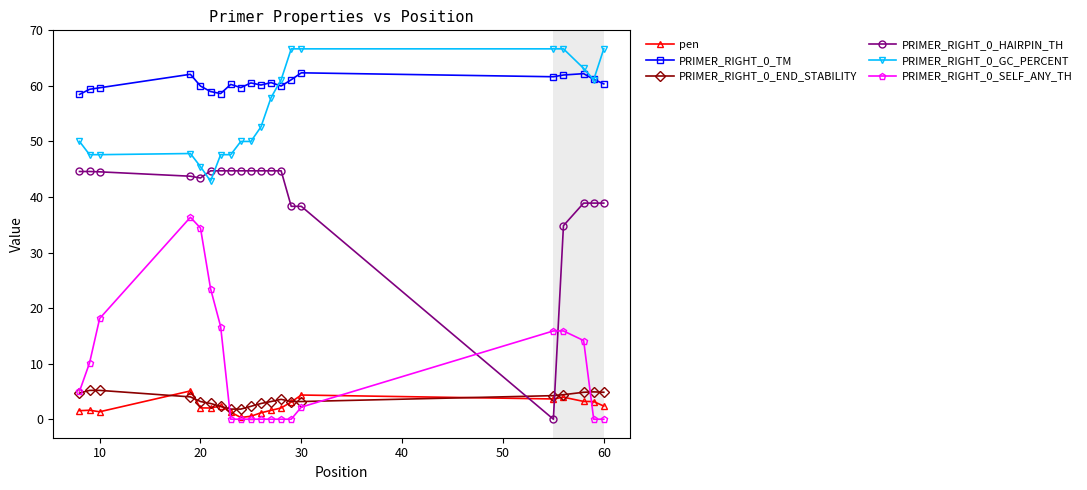

How many categories are shown in the chart?

20